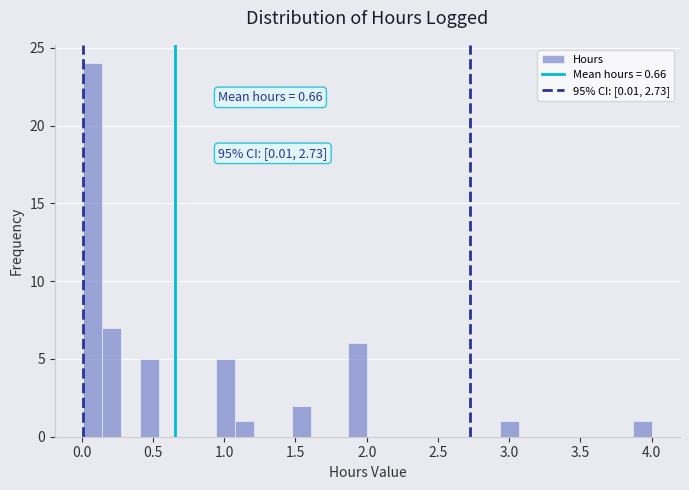

Around what value on the x-axis is the tallest bar? Give the approximate position of its centre, as read against the axis.

0.10